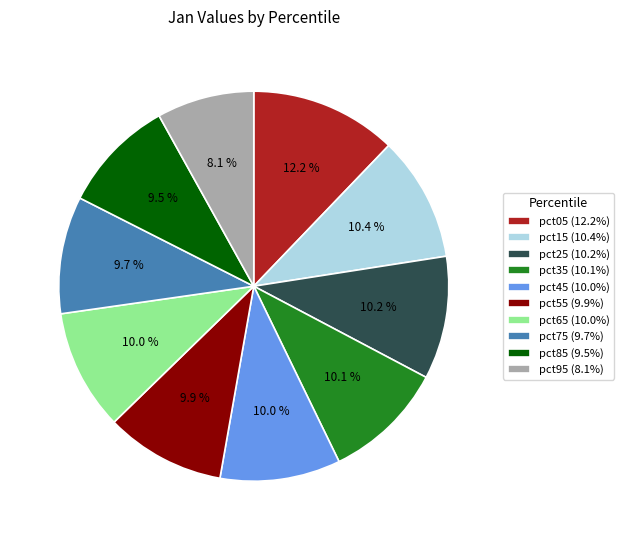

Which category has the smallest portion of the pie?

pct95